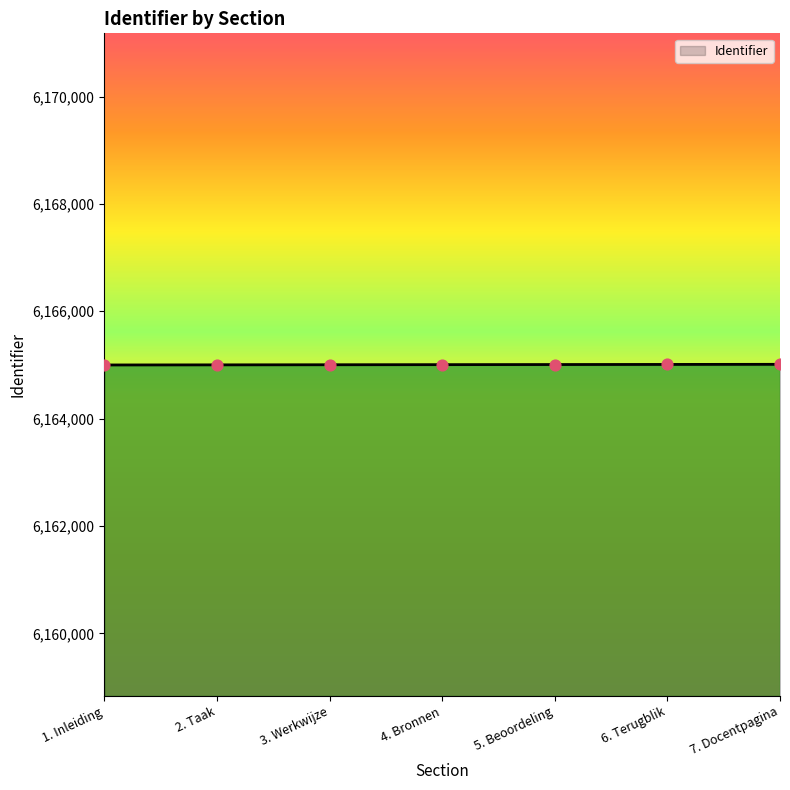

Approximately how many times larger is the value at 5. Beoordeling compared to 1. Inleiding?

1.0